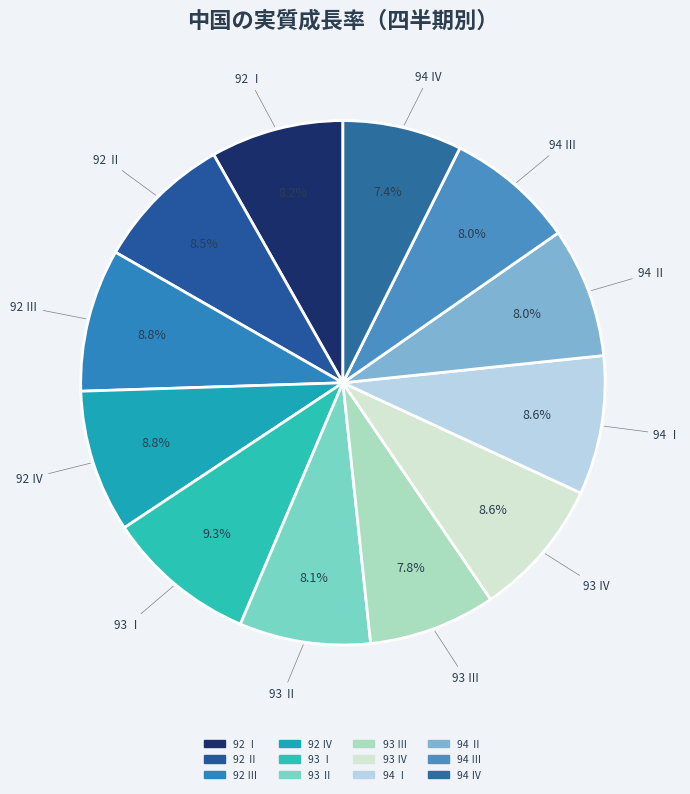

What is the largest slice in the pie chart?

93 Ⅰ